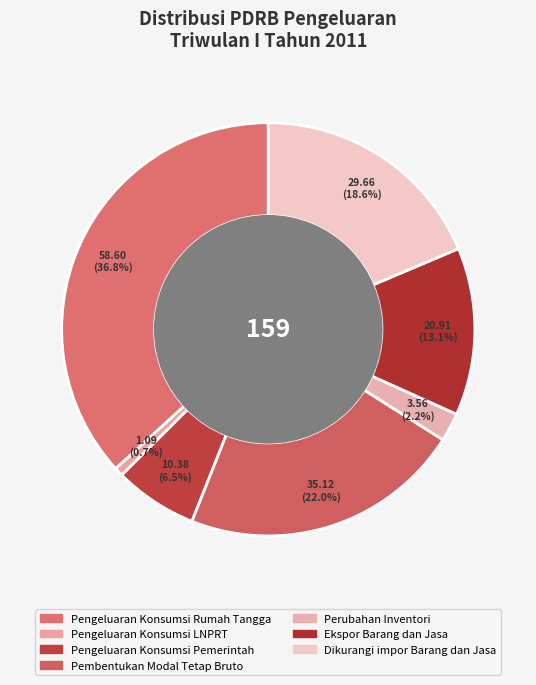

To the nearest percent, what portion does Pengeluaran Konsumsi LNPRT represent?

1%